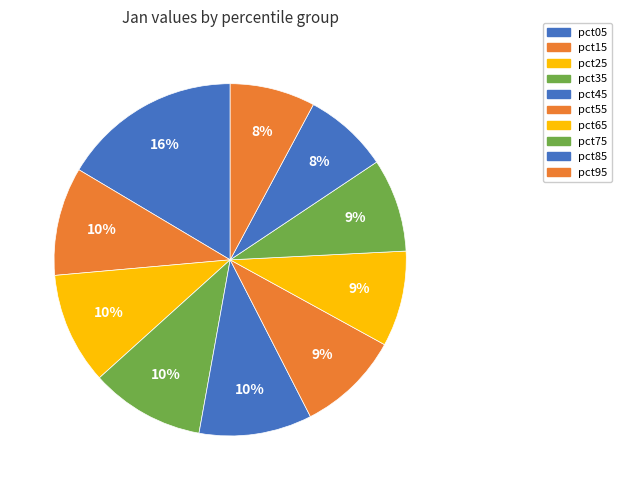

To the nearest percent, what portion does pct55 represent?

9%